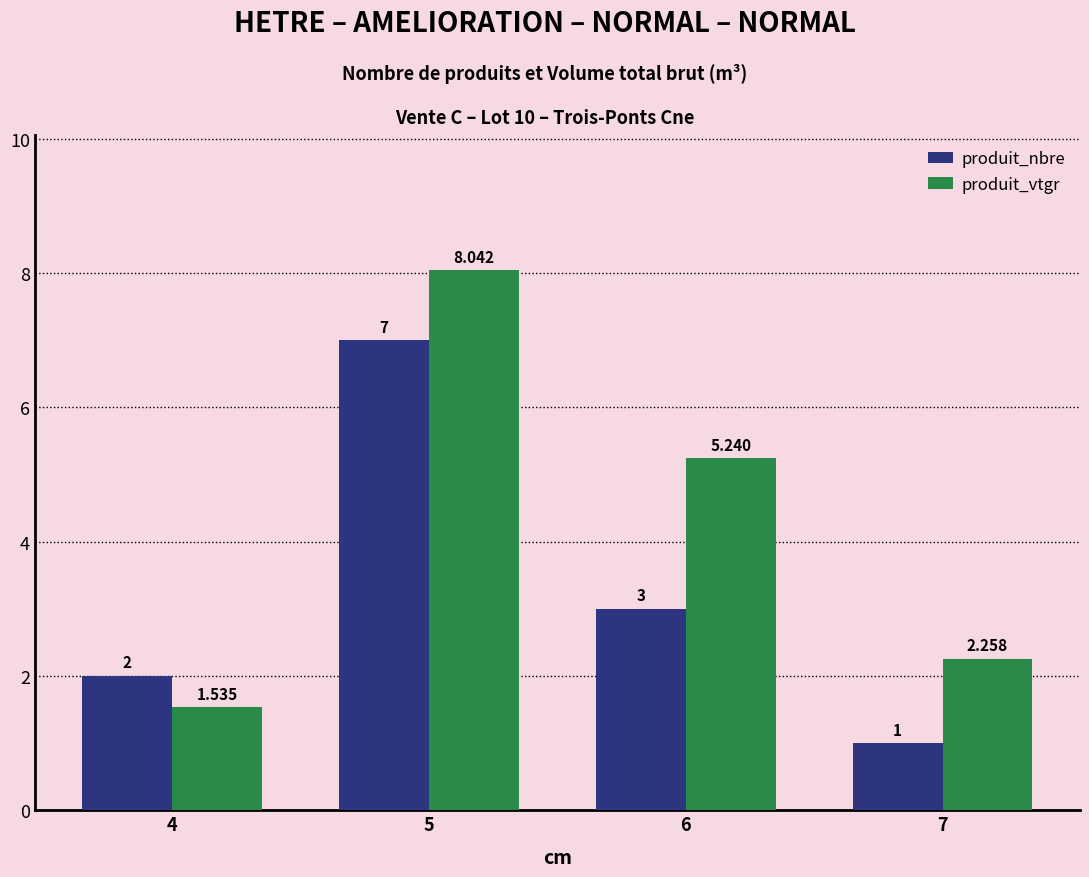

Which series has the largest total across all categories?

produit_vtgr